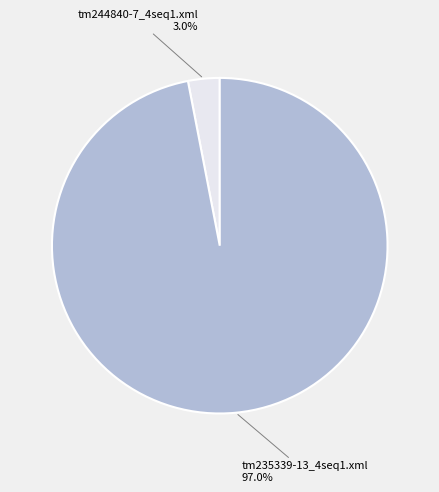

Rank the categories by value from lowest to highest.

tm244840-7_4seq1.xml, tm235339-13_4seq1.xml